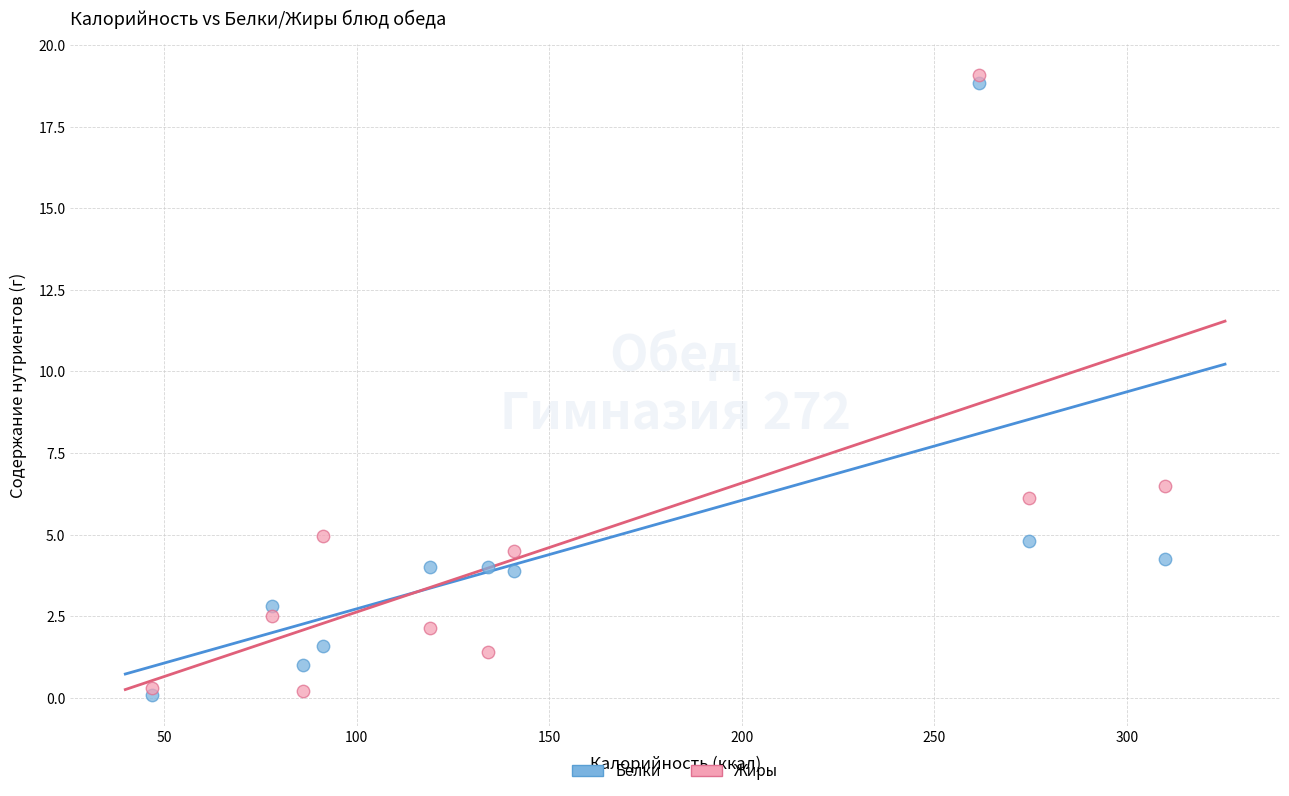

What are all the series names shown in the legend?

Белки, Жиры